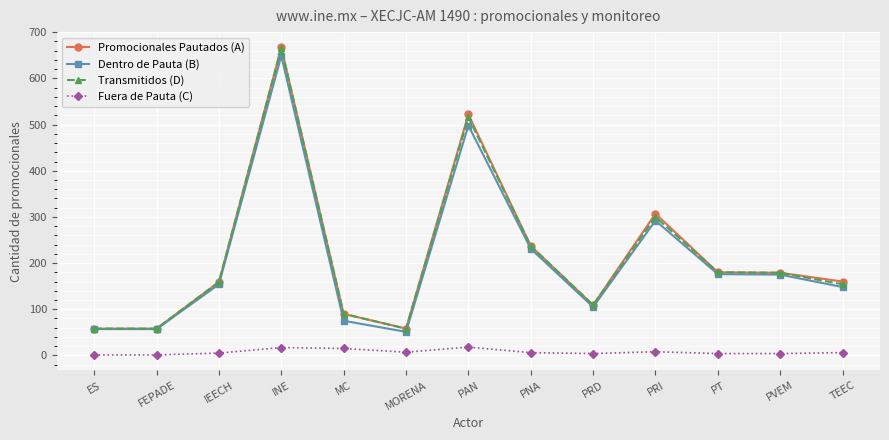

At which label is Promocionales Pautados (A) closest to 362?

PRI